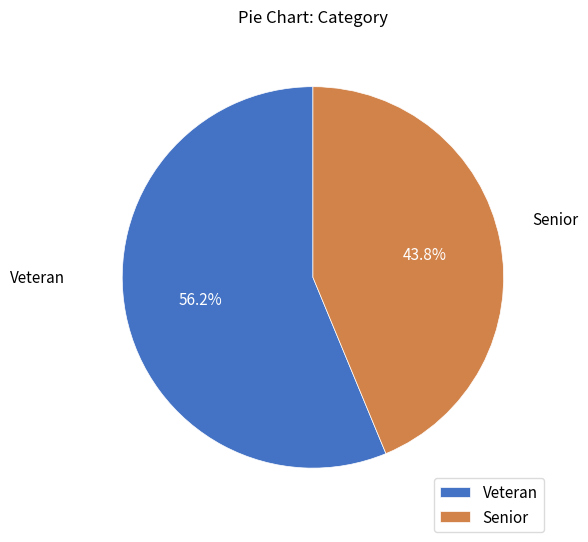

Which category has the smallest portion of the pie?

Senior